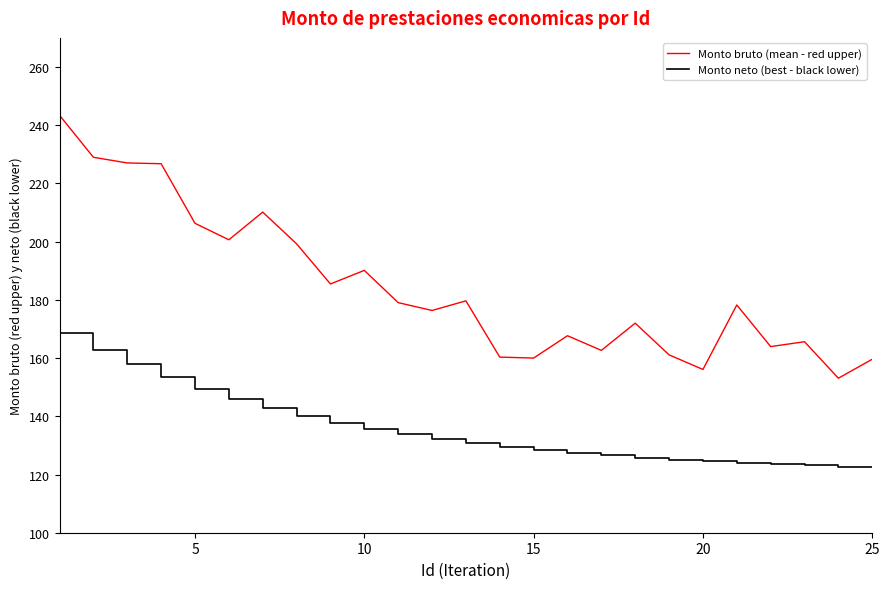

What is the difference between the maximum and minimum values in the Monto neto (best - black lower) series?

46.1